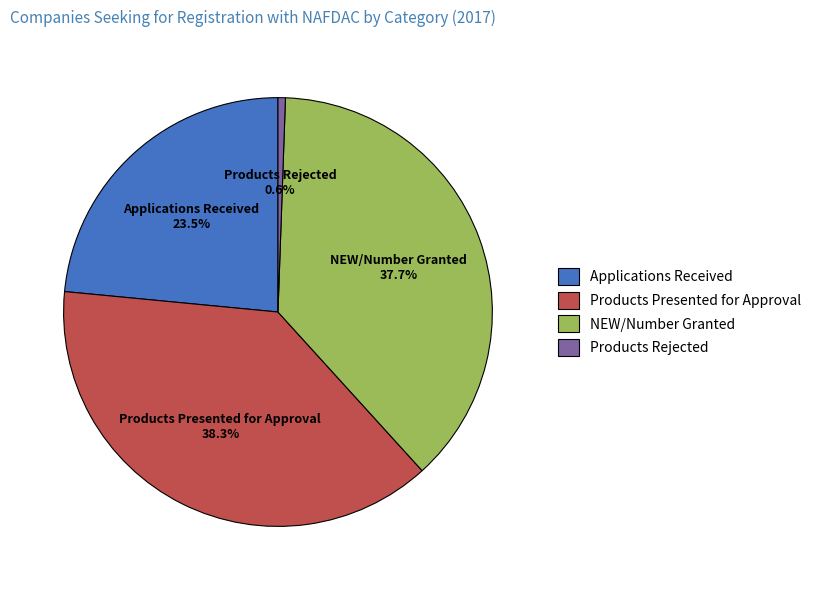

Count the number of slices in the pie.

4